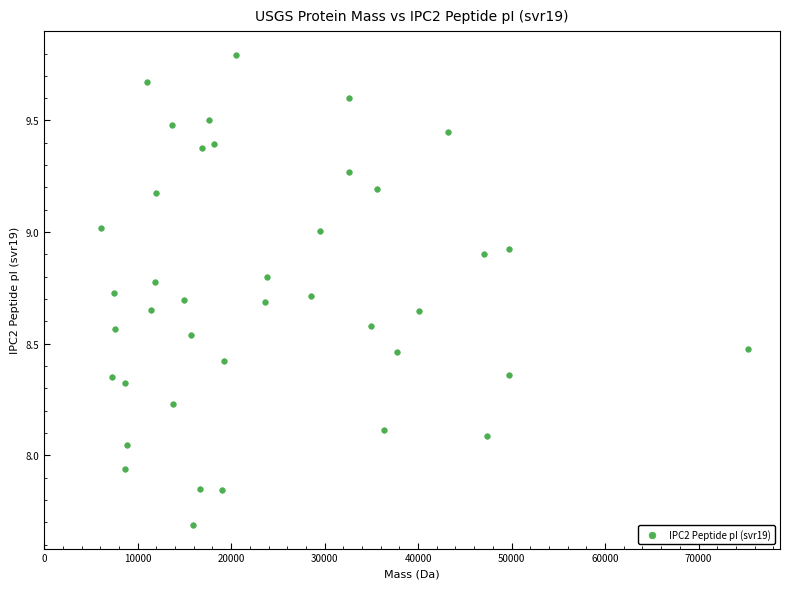

What is the range of X values (max minus min)?

69139.0